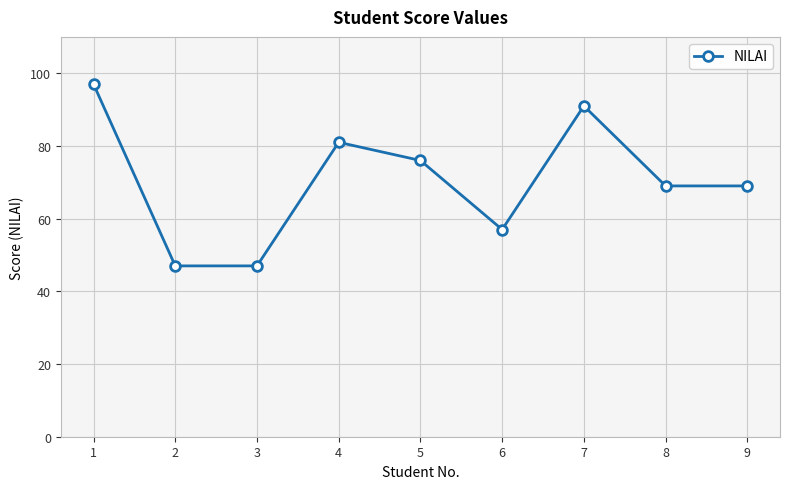

What is the greatest value displayed?

97